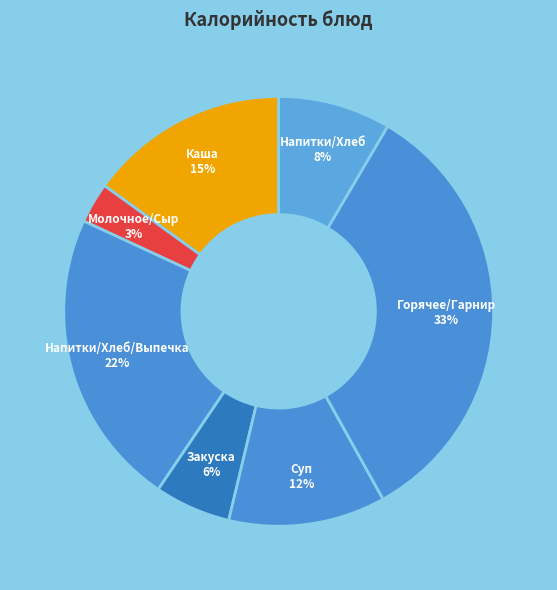

How many slices are in this pie chart?

7